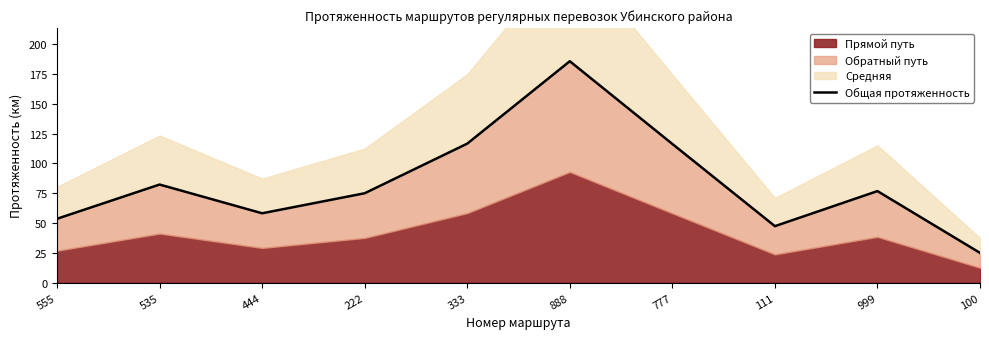

Rank the categories by value from highest to lowest.

888, 333, 777, 535, 999, 222, 444, 555, 111, 100